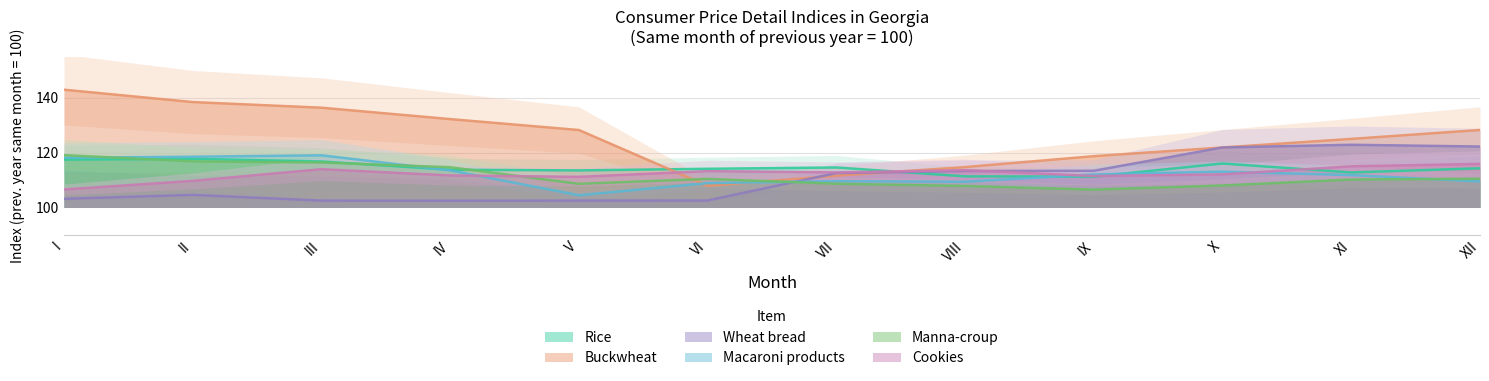

Which series has the largest total across all categories?

Buckwheat